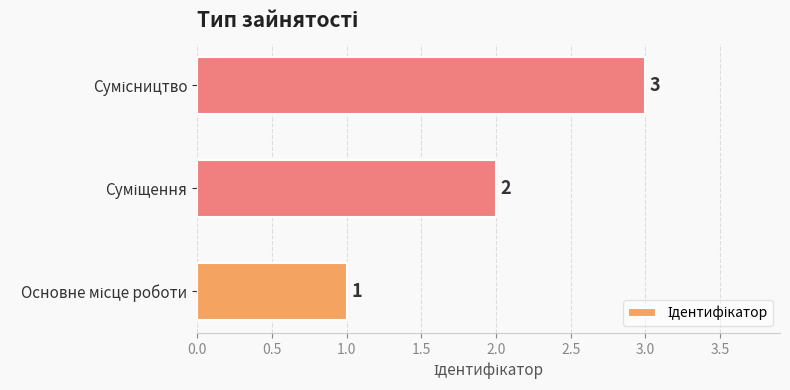

How many values are below 2?

1